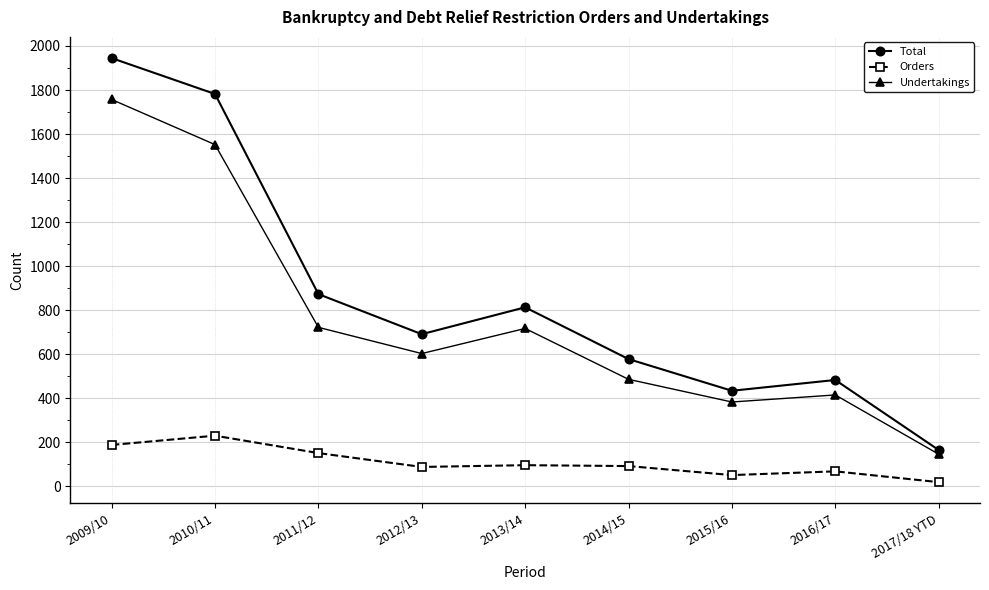

At which category is the sum across all series the highest?

2009/10